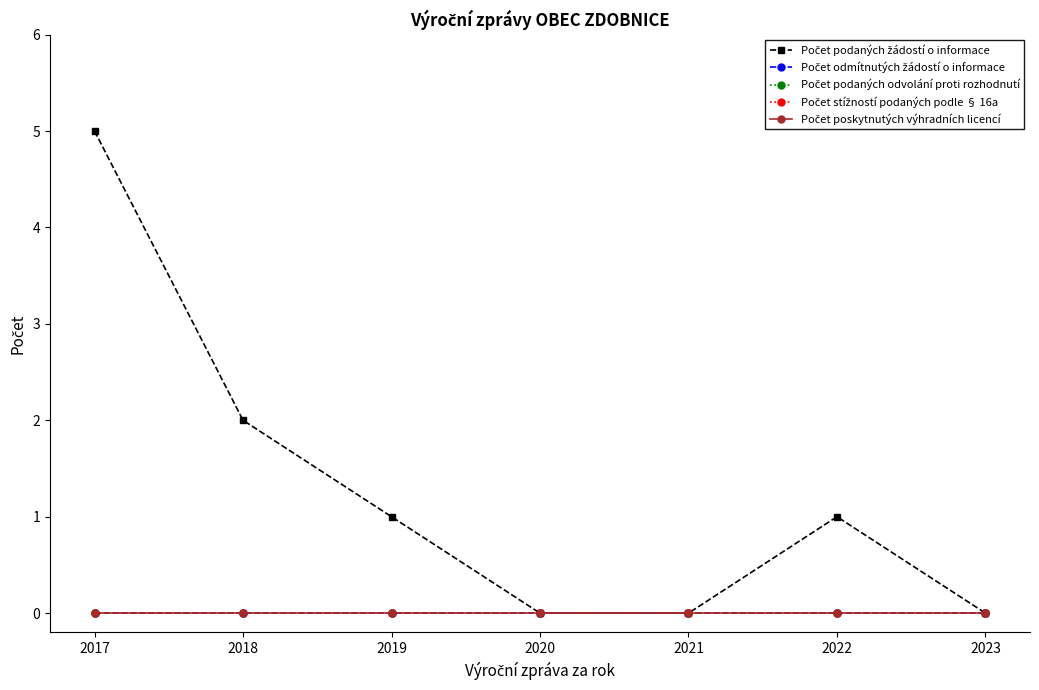

At 2023, list the series in order from smallest to largest.

Počet podaných žádostí o informace, Počet odmítnutých žádostí o informace, Počet podaných odvolání proti rozhodnutí, Počet stížností podaných podle § 16a, Počet poskytnutých výhradních licencí